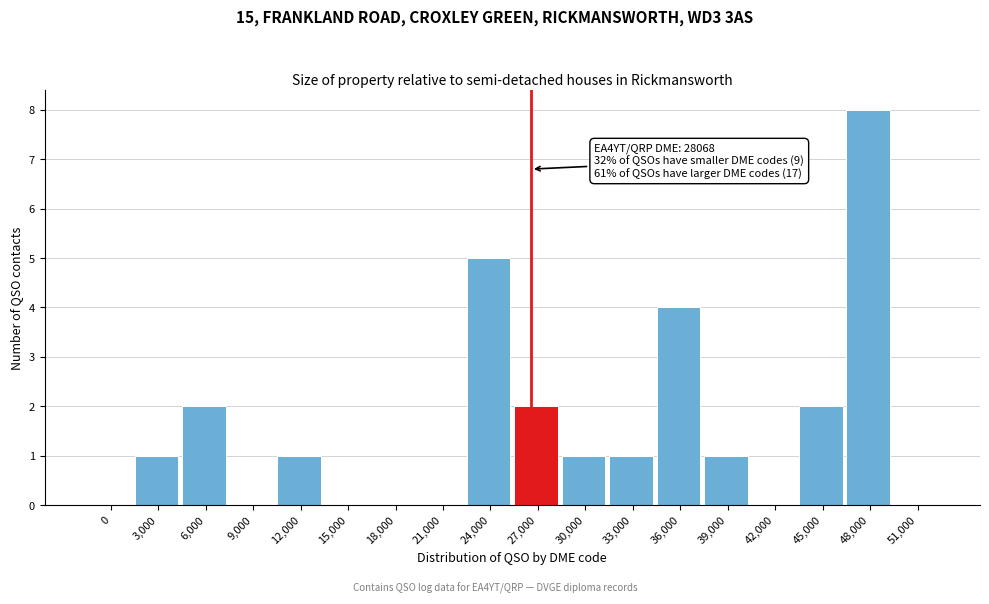

Reading left to right, transcribe all the data shown in this chart.

0=0	3,000=1	6,000=2	9,000=0	12,000=1	15,000=0	18,000=0	21,000=0	24,000=5	27,000=2	30,000=1	33,000=1	36,000=4	39,000=1	42,000=0	45,000=2	48,000=8	51,000=0